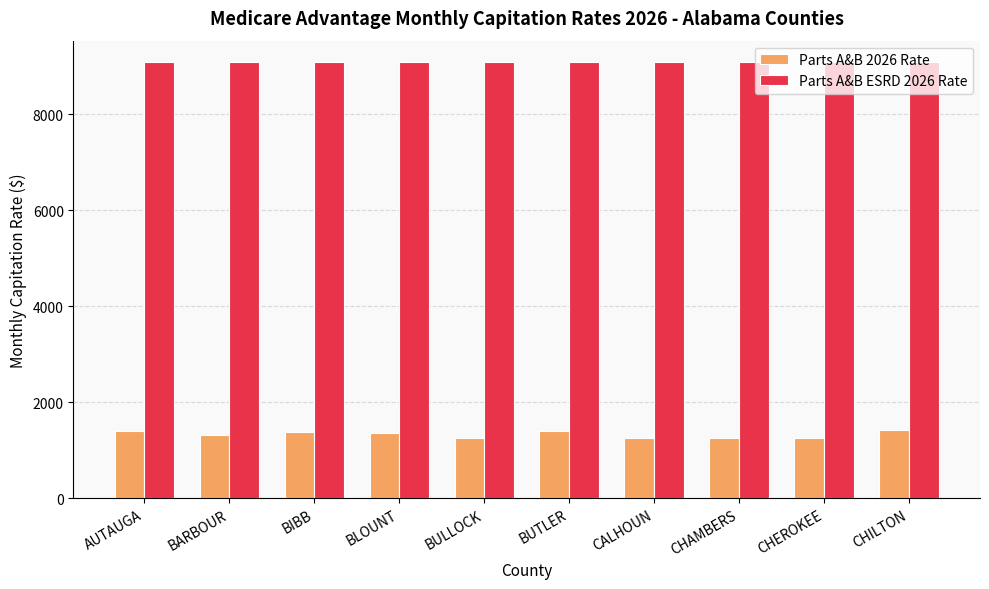

The value of Parts A&B 2026 Rate at CALHOUN is 578.7. True or false?

False